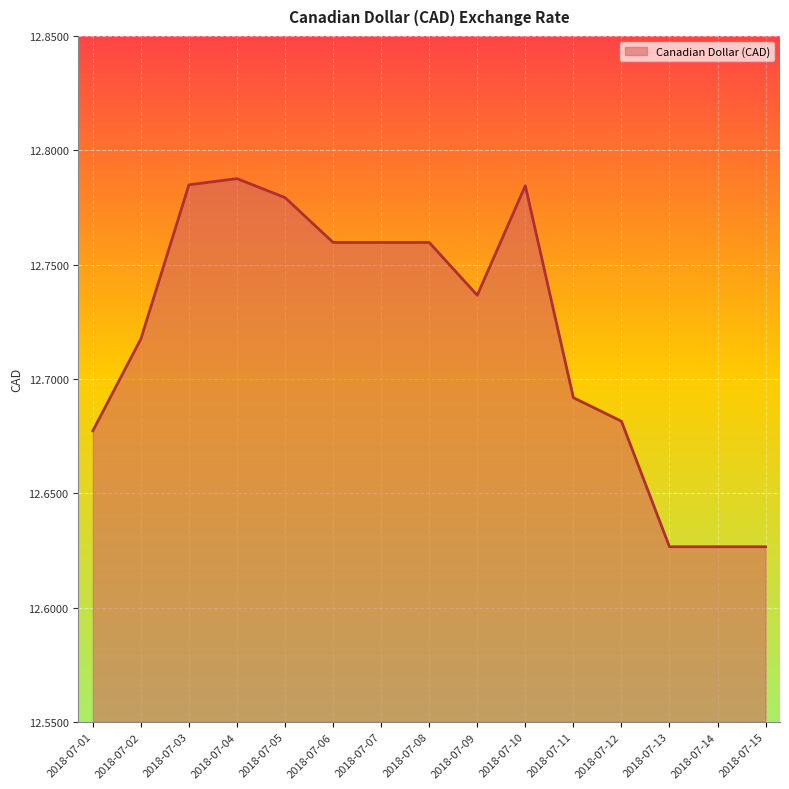

Approximately how many times larger is the value at 2018-07-03 compared to 2018-07-04?

1.0